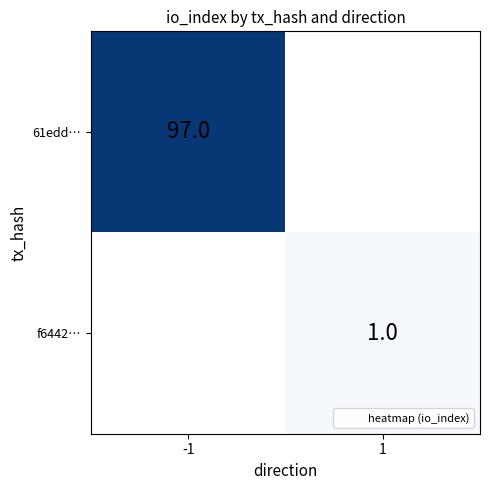

How many values in 61edd… are above zero?

1